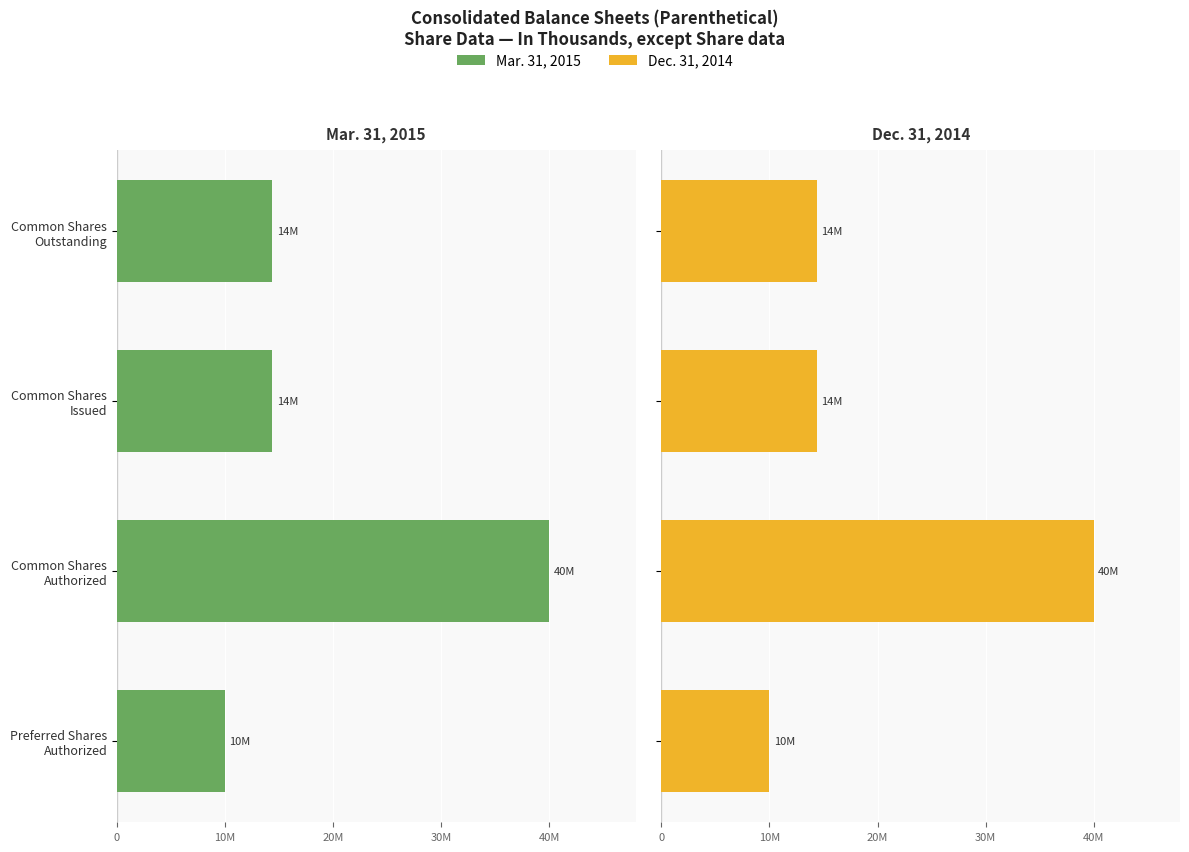

List the series in order of their peak value, highest first.

Mar. 31, 2015, Dec. 31, 2014